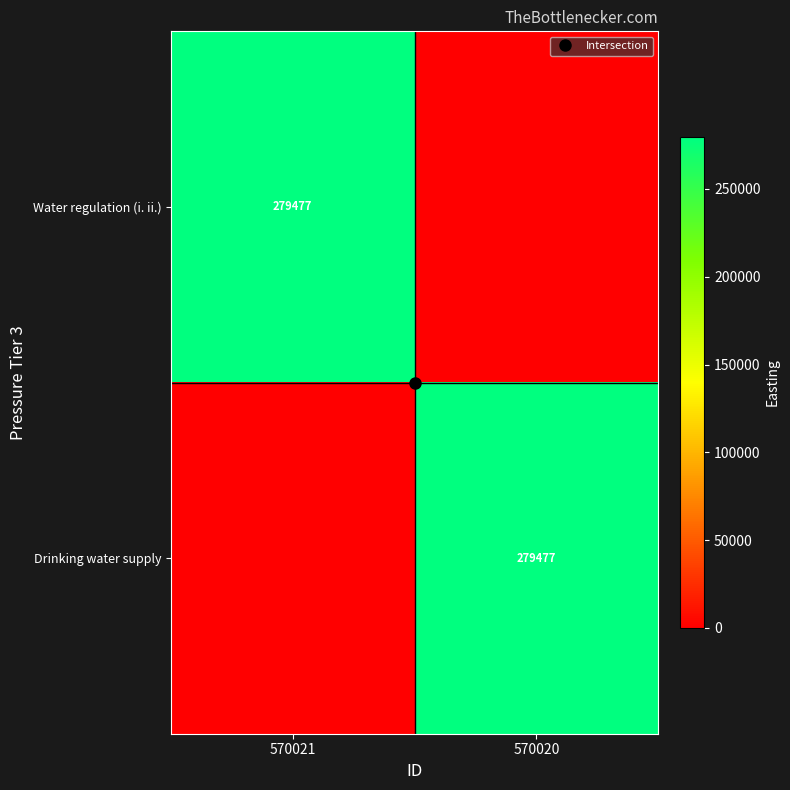

What is the difference between the maximum and minimum values in the Drinking water supply series?

279477